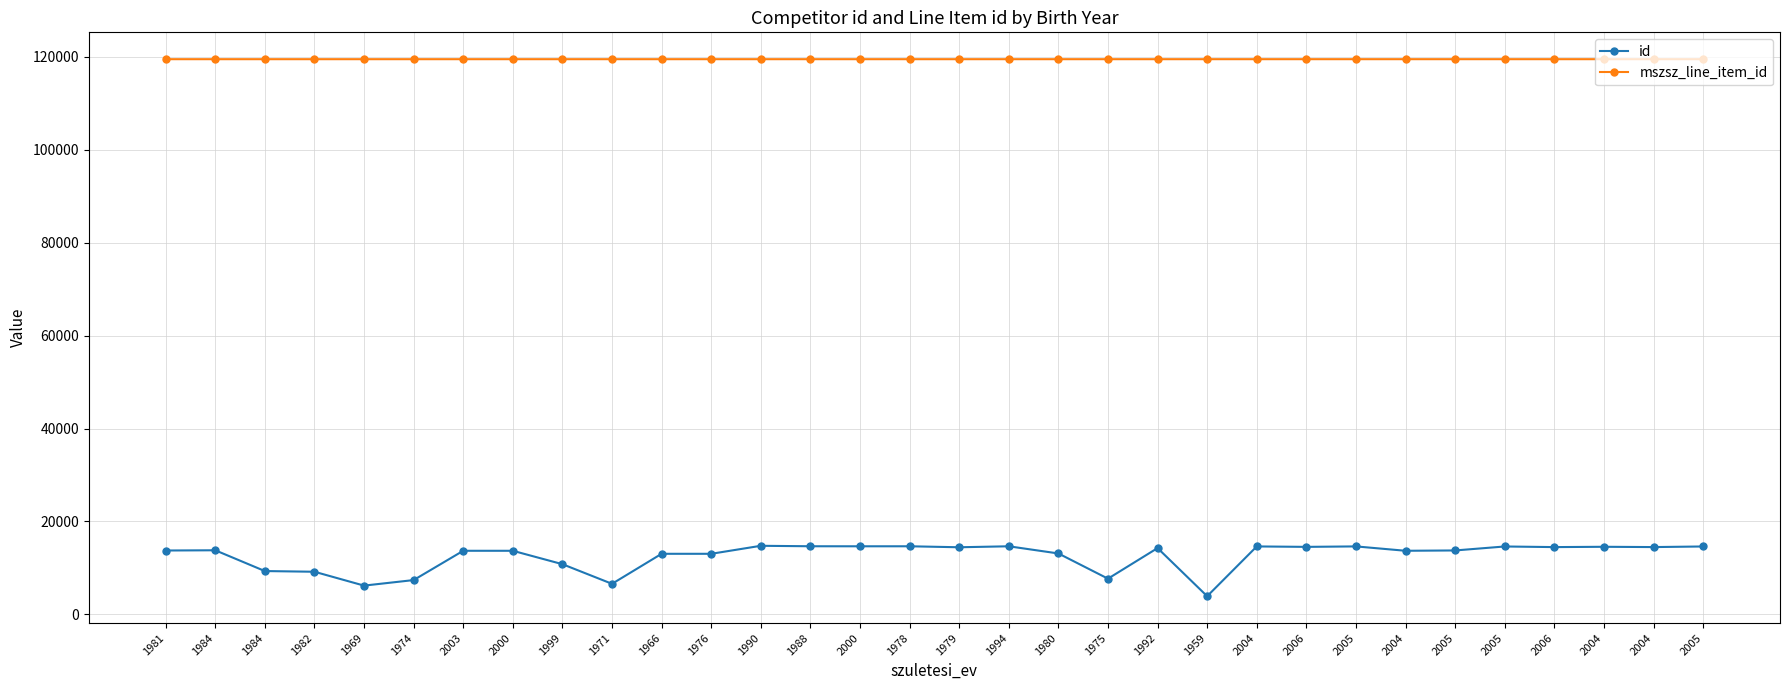

True or false: id has a value of 14620 at 2005.

True